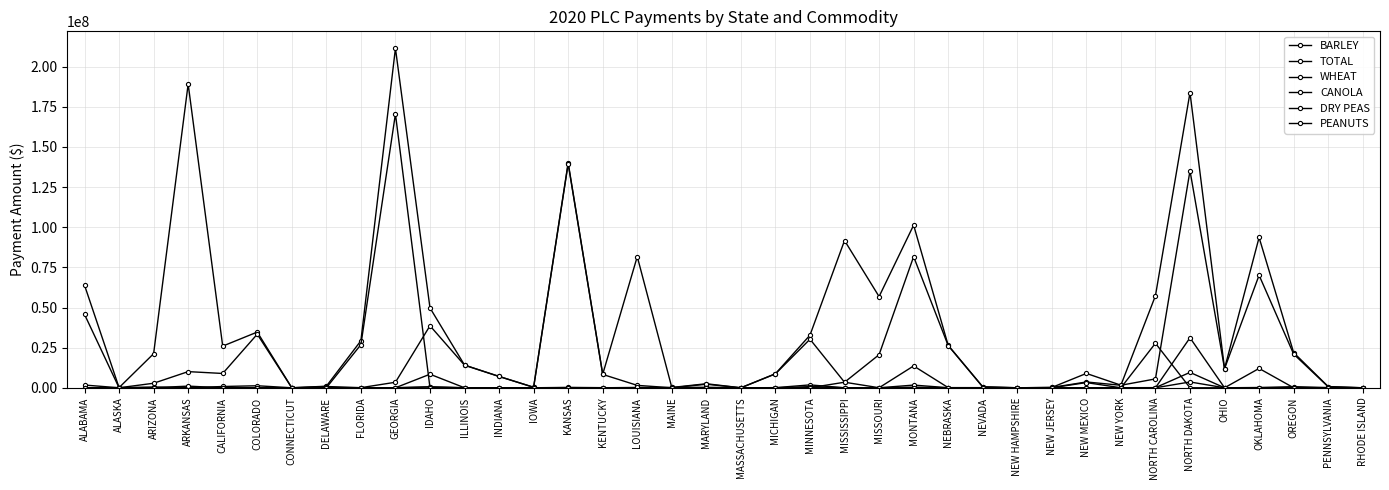

What is the total value across all series at NEW JERSEY?

407298.0